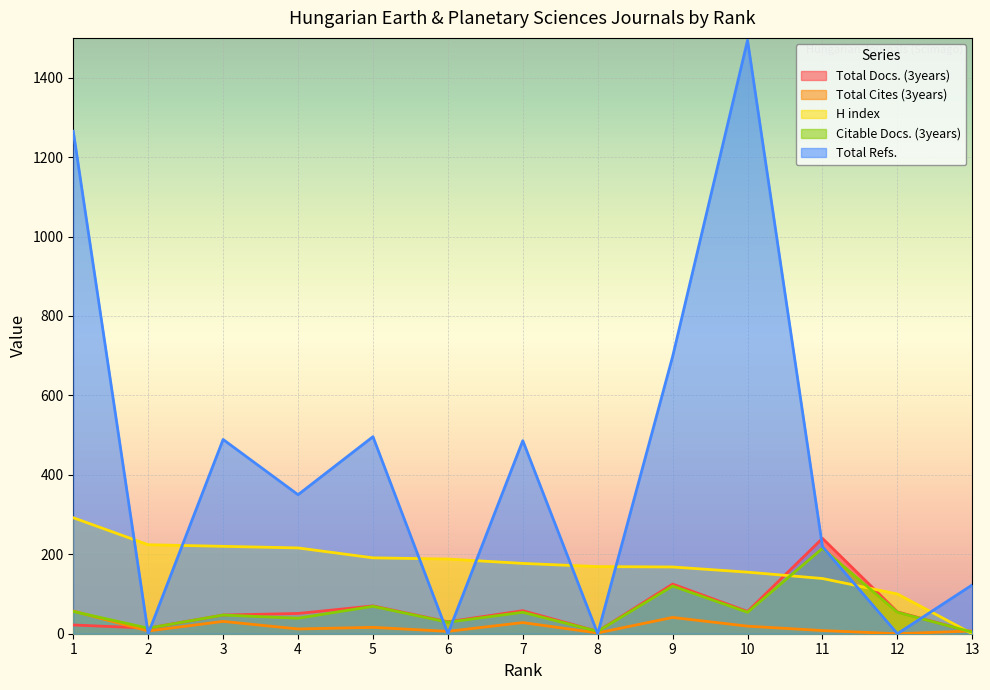

What is the difference between the maximum and second lowest values in the Total Refs. series?

1494